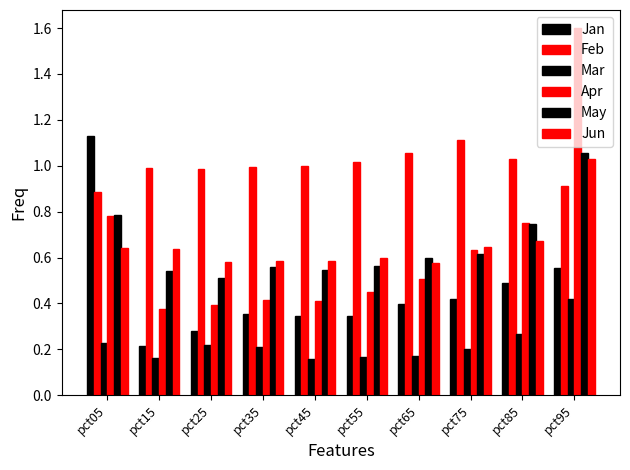

What is the spread (max minus min) of values at pct85?

0.8